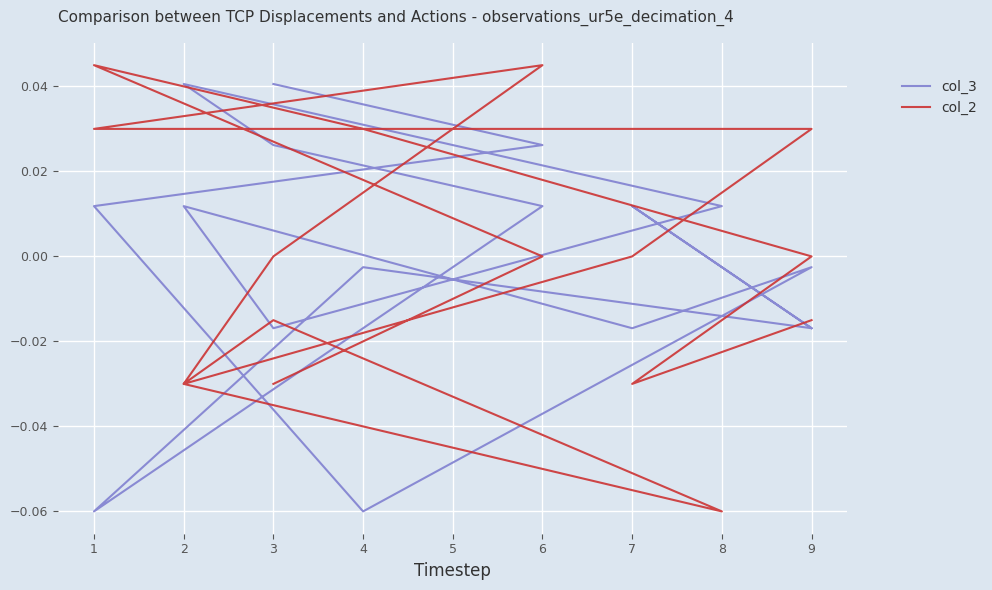

How many lines are shown in the chart?

2